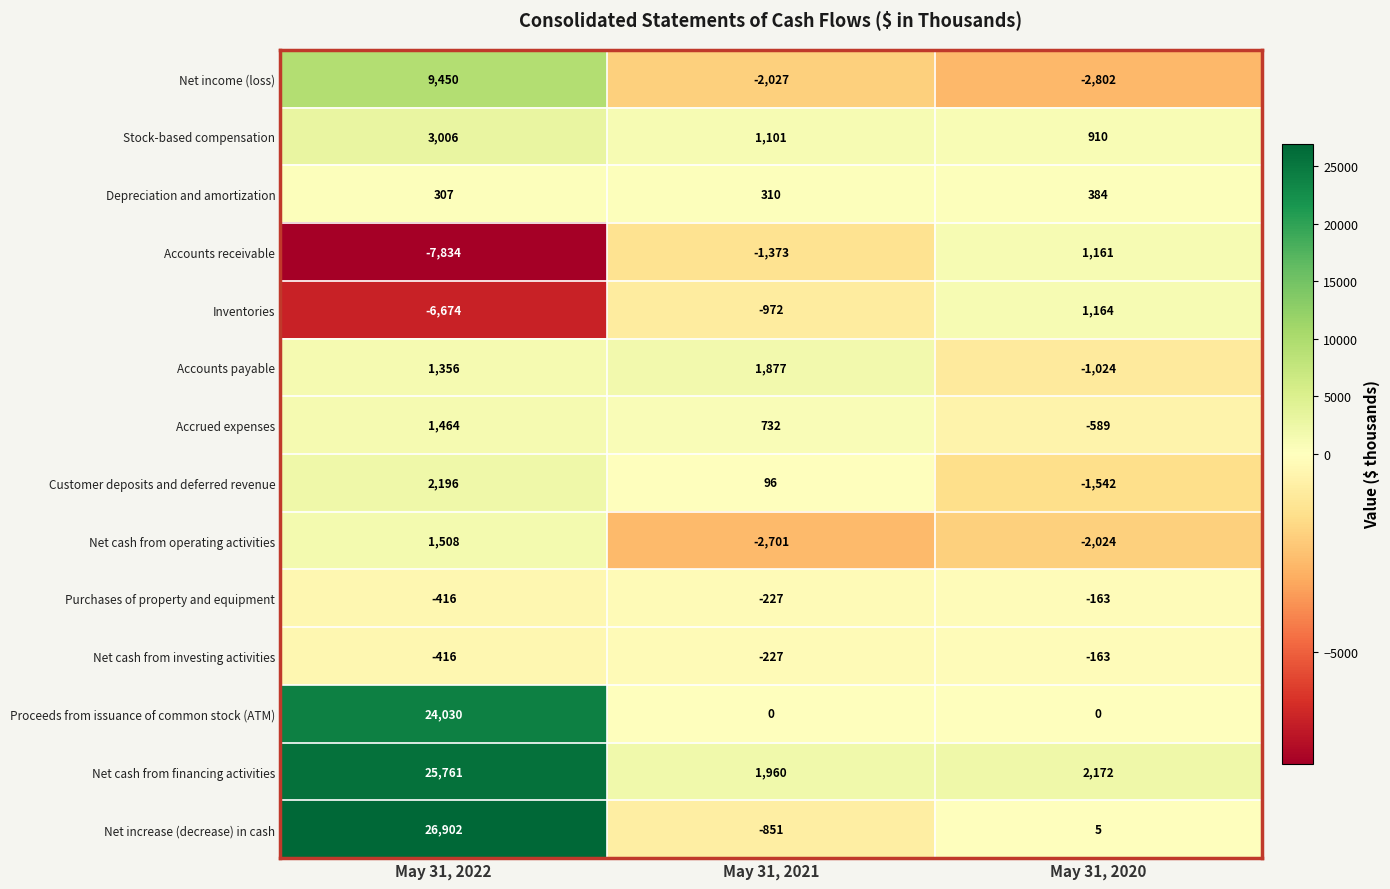

What is the sum of the Accounts payable values at May 31, 2020 and May 31, 2021?

853